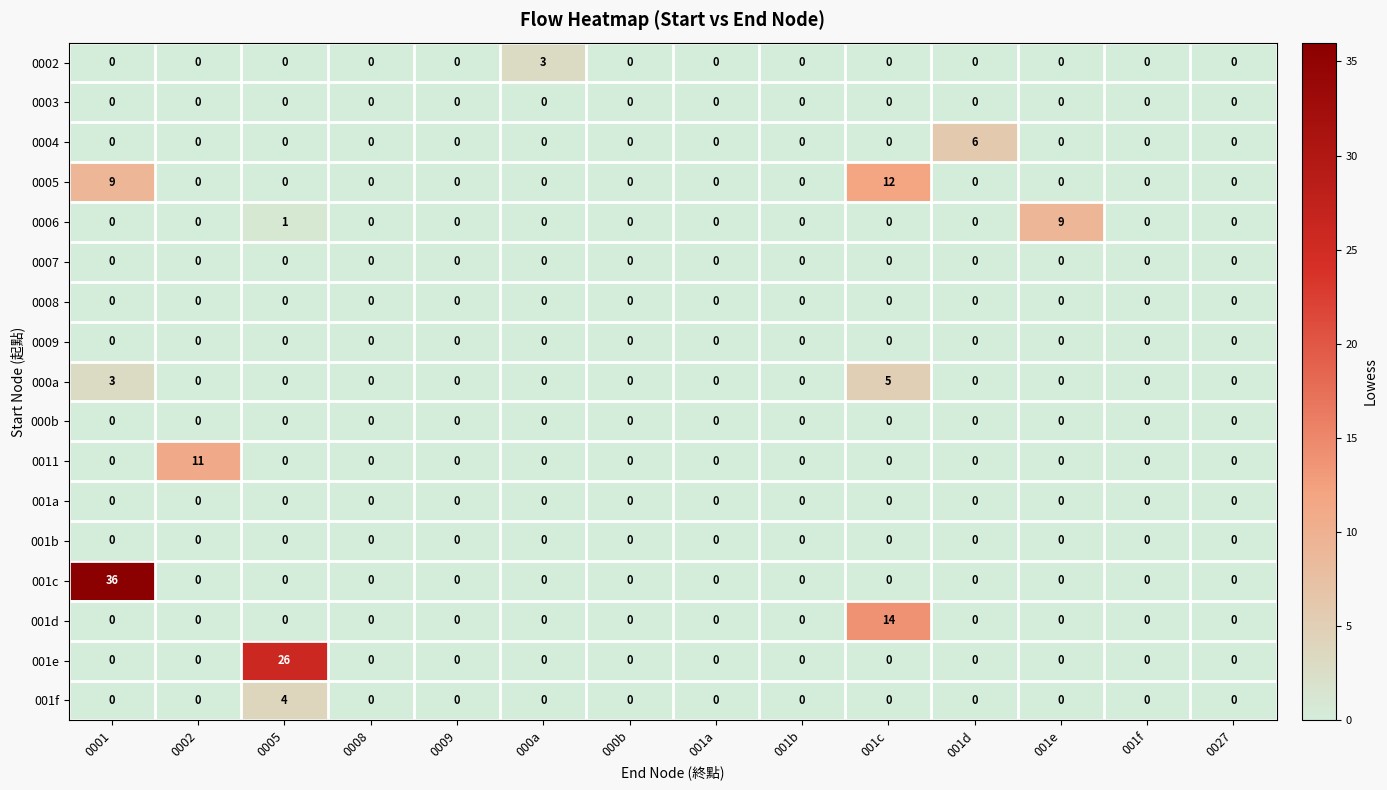

At which category is the sum across all series the highest?

0001